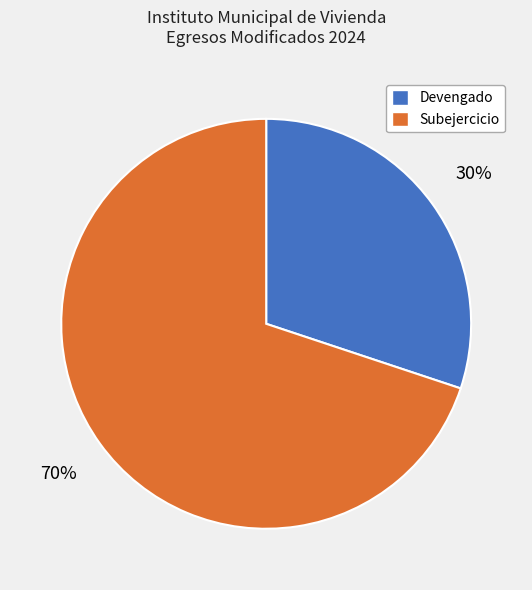

To the nearest percent, what percentage of the pie is Subejercicio?

70%